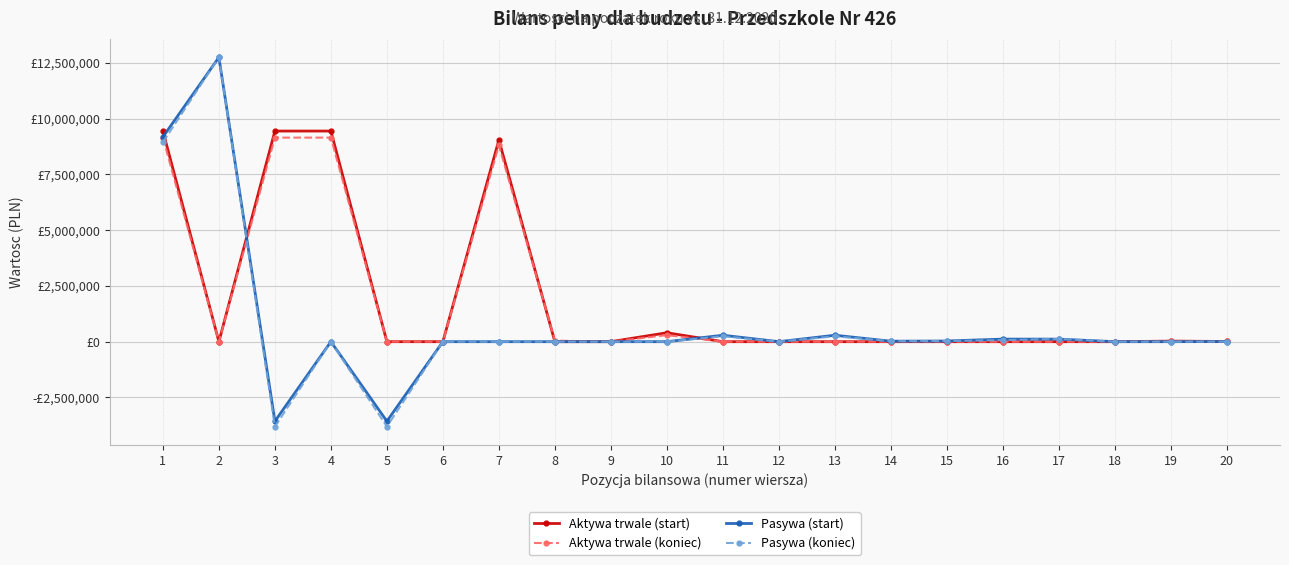

Is this an area chart (filled region under the line)?

No